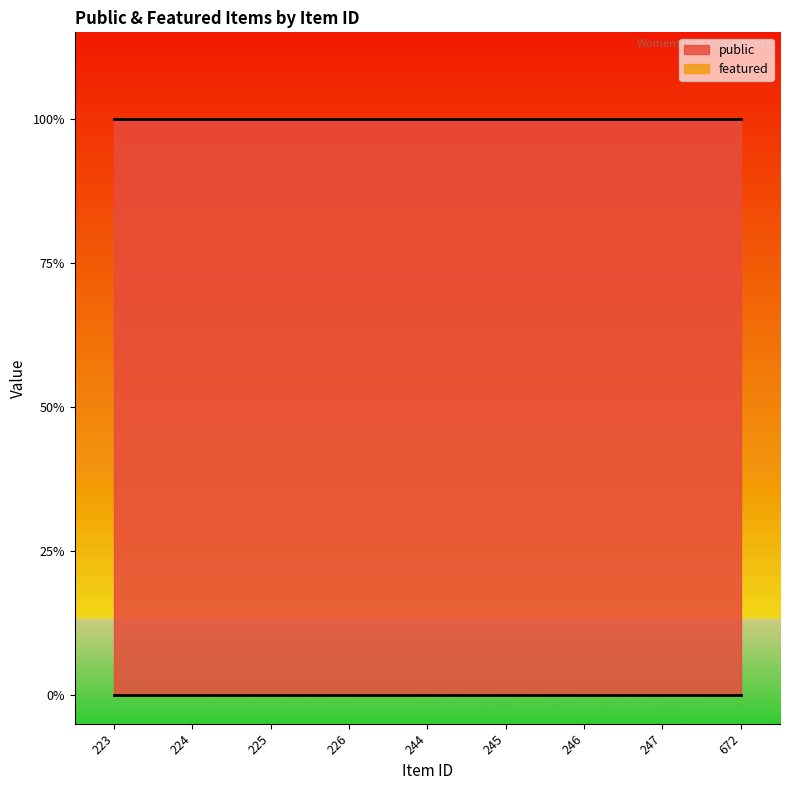

What is the average value of the public series?

1